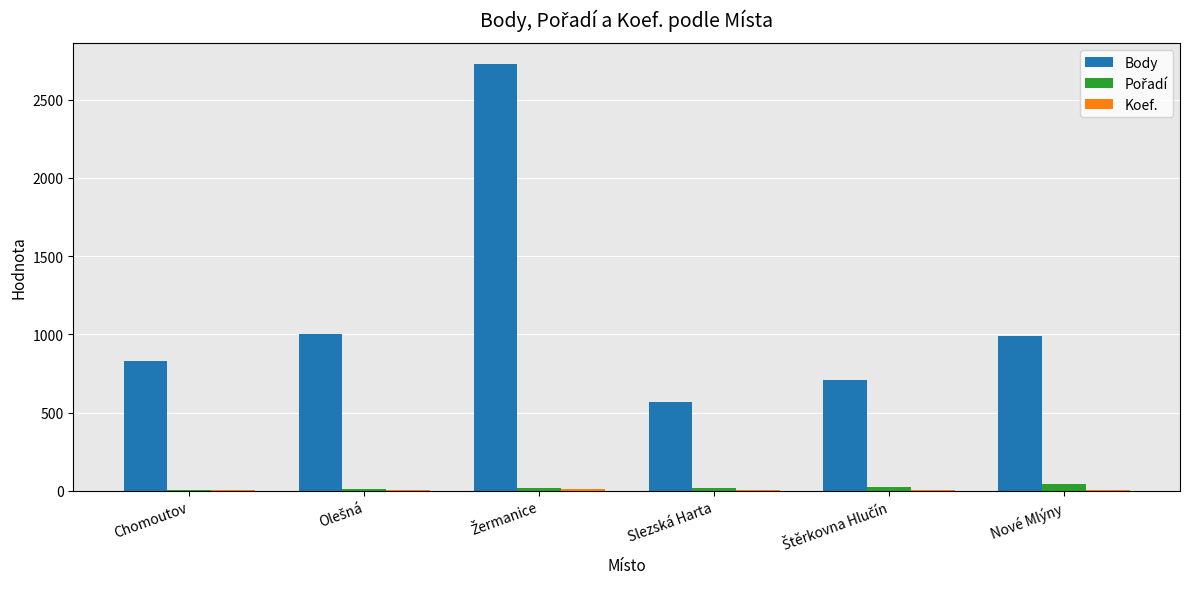

The Body series shows 568 at Slezská Harta. True or false?

True